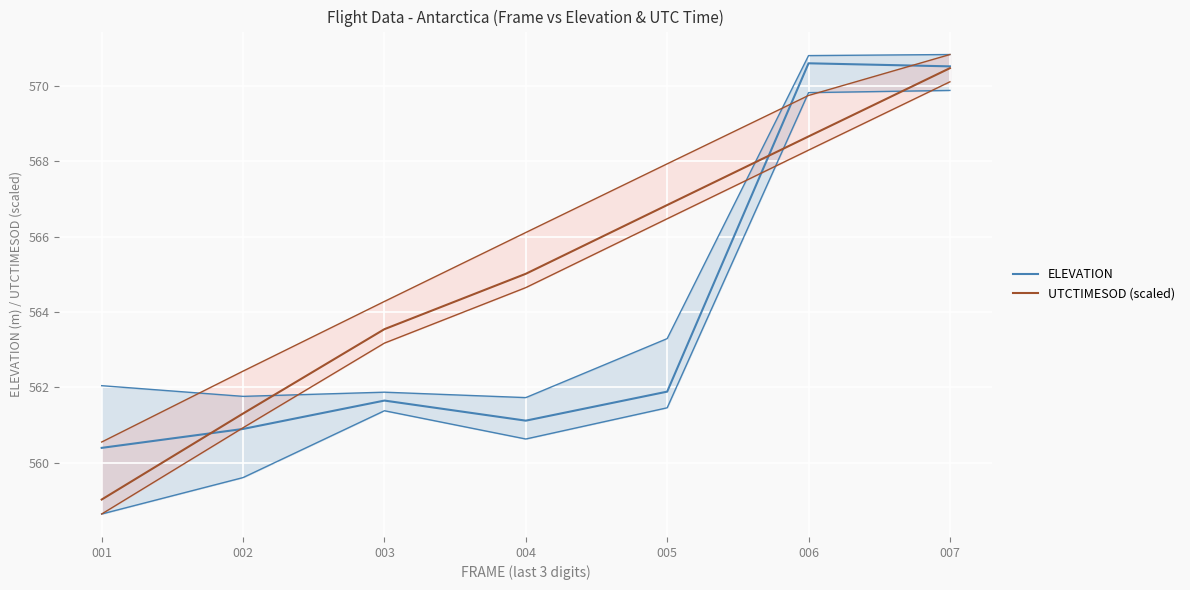

True or false: ELEVATION has a value of 300.9 at 004.

False